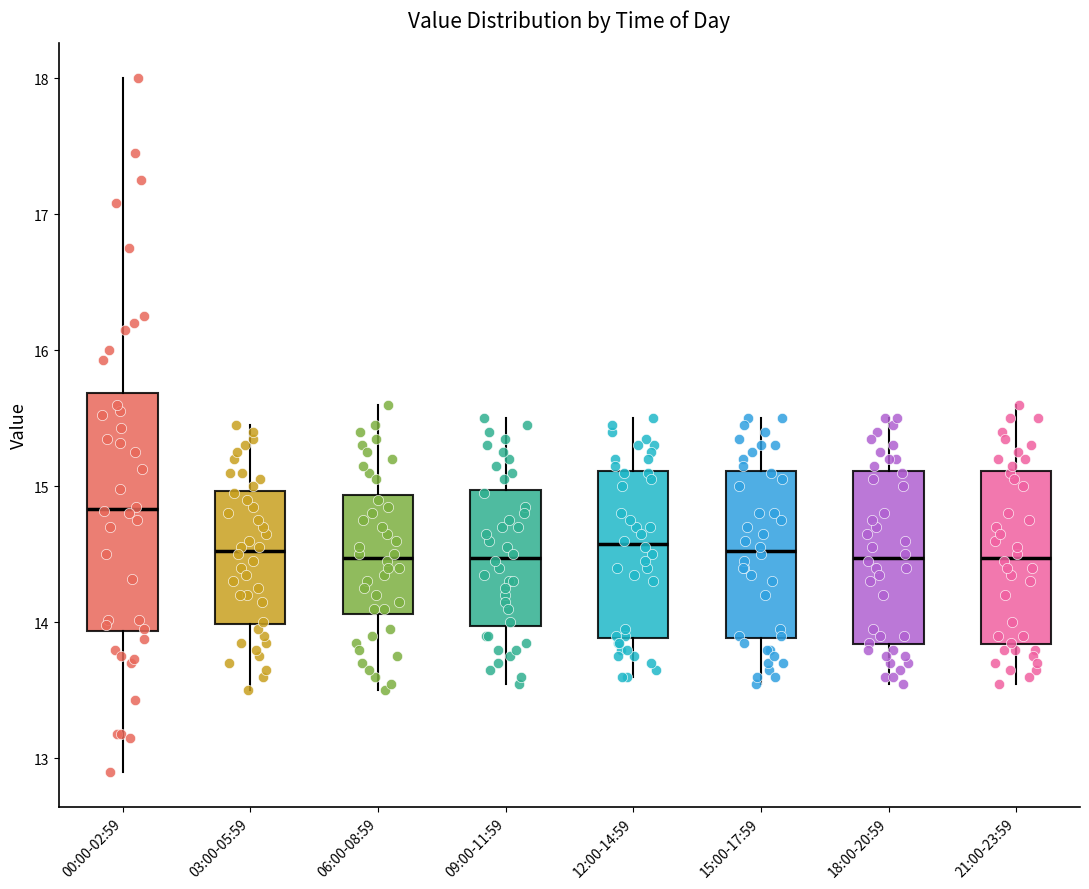

Reading left to right, read every box against the y-axis: the position of its median line, the range the box covers, and the ends of its whiskers. The values are not printed on the chart, so give them approximately, as read against the axis.

00:00-02:59: median 14.8, box 13.9 to 15.7, whiskers 12.9 to 18.0
03:00-05:59: median 14.5, box 14.0 to 15.0, whiskers 13.5 to 15.5
06:00-08:59: median 14.5, box 14.1 to 14.9, whiskers 13.5 to 15.6
09:00-11:59: median 14.5, box 14.0 to 15.0, whiskers 13.6 to 15.5
12:00-14:59: median 14.6, box 13.9 to 15.1, whiskers 13.6 to 15.5
15:00-17:59: median 14.5, box 13.9 to 15.1, whiskers 13.6 to 15.5
18:00-20:59: median 14.5, box 13.8 to 15.1, whiskers 13.6 to 15.5
21:00-23:59: median 14.5, box 13.8 to 15.1, whiskers 13.6 to 15.6